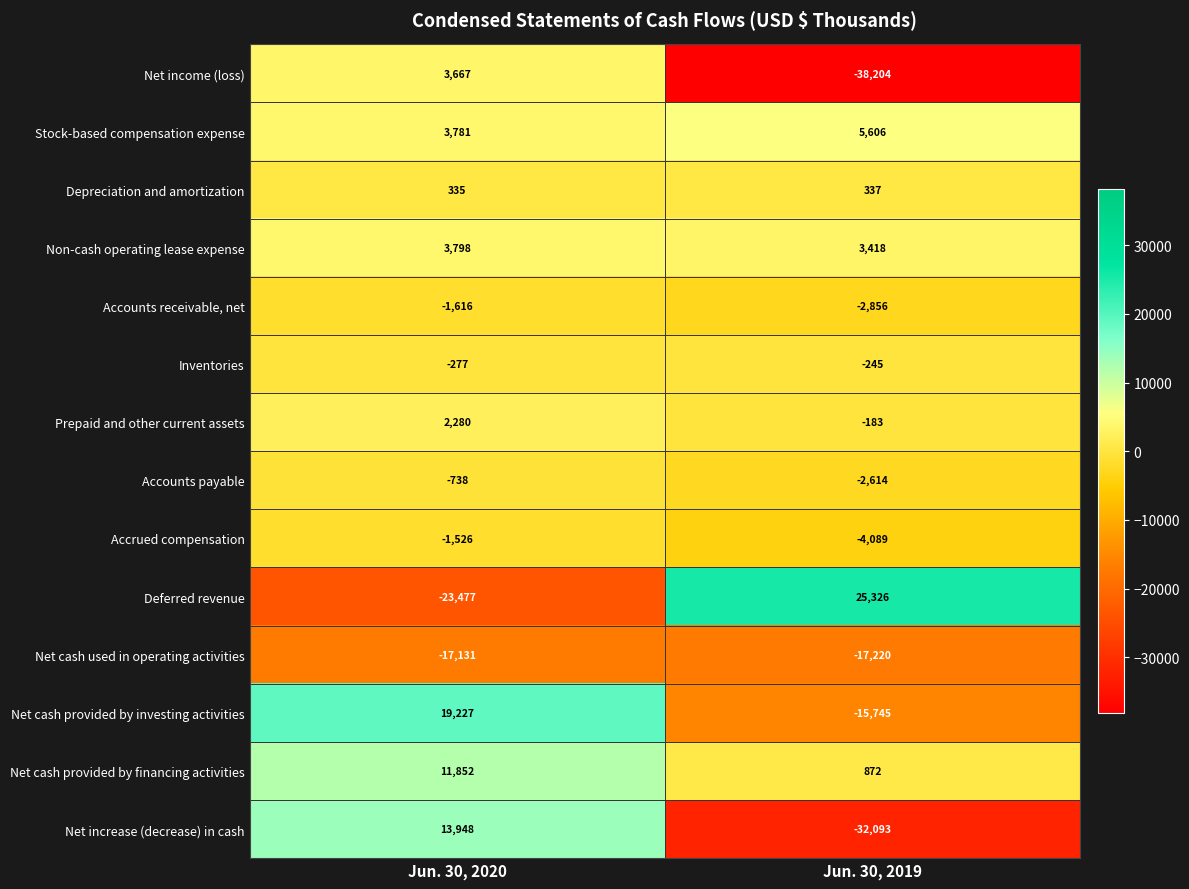

Reading left to right, transcribe all the data shown in this chart.

Net income (loss): Jun. 30, 2020=3667	Jun. 30, 2019=-38204
Stock-based compensation expense: Jun. 30, 2020=3781	Jun. 30, 2019=5606
Depreciation and amortization: Jun. 30, 2020=335	Jun. 30, 2019=337
Non-cash operating lease expense: Jun. 30, 2020=3798	Jun. 30, 2019=3418
Accounts receivable, net: Jun. 30, 2020=-1616	Jun. 30, 2019=-2856
Inventories: Jun. 30, 2020=-277	Jun. 30, 2019=-245
Prepaid and other current assets: Jun. 30, 2020=2280	Jun. 30, 2019=-183
Accounts payable: Jun. 30, 2020=-738	Jun. 30, 2019=-2614
Accrued compensation: Jun. 30, 2020=-1526	Jun. 30, 2019=-4089
Deferred revenue: Jun. 30, 2020=-23477	Jun. 30, 2019=25326
Net cash used in operating activities: Jun. 30, 2020=-17131	Jun. 30, 2019=-17220
Net cash provided by investing activities: Jun. 30, 2020=19227	Jun. 30, 2019=-15745
Net cash provided by financing activities: Jun. 30, 2020=11852	Jun. 30, 2019=872
Net increase (decrease) in cash: Jun. 30, 2020=13948	Jun. 30, 2019=-32093